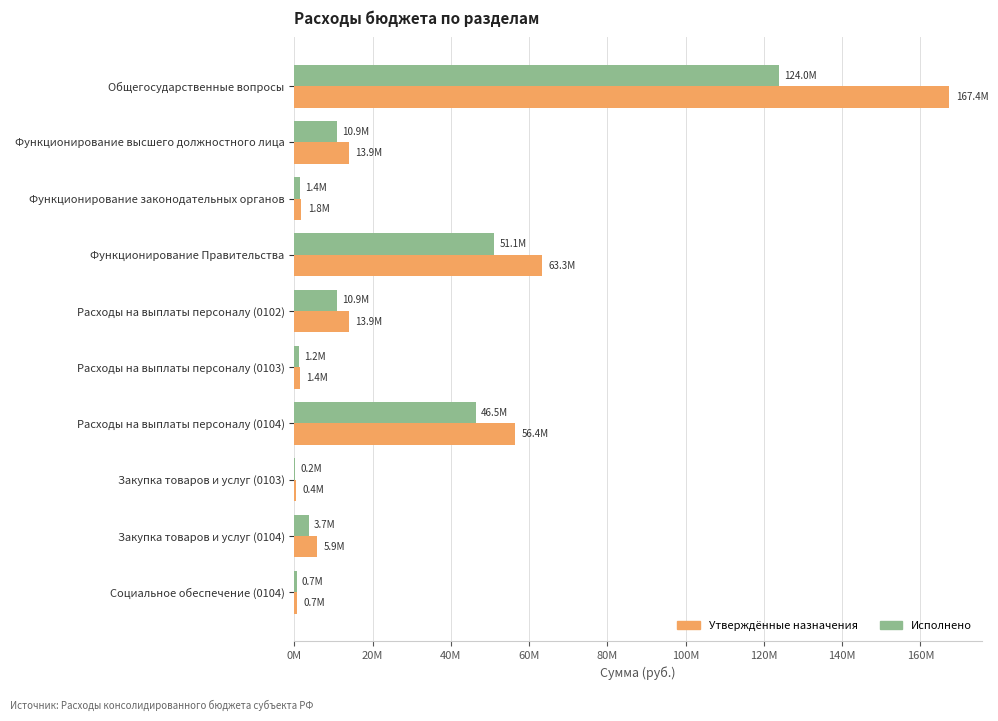

What is the difference between the maximum and minimum values in the Утверждённые назначения series?

166957349.2